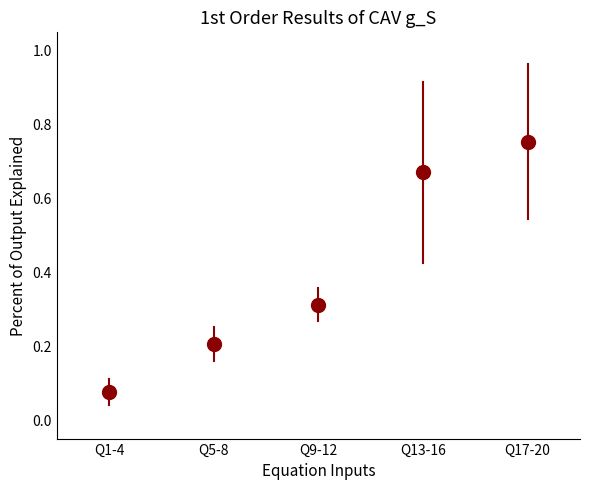

What position from the left is Q1-4?

1